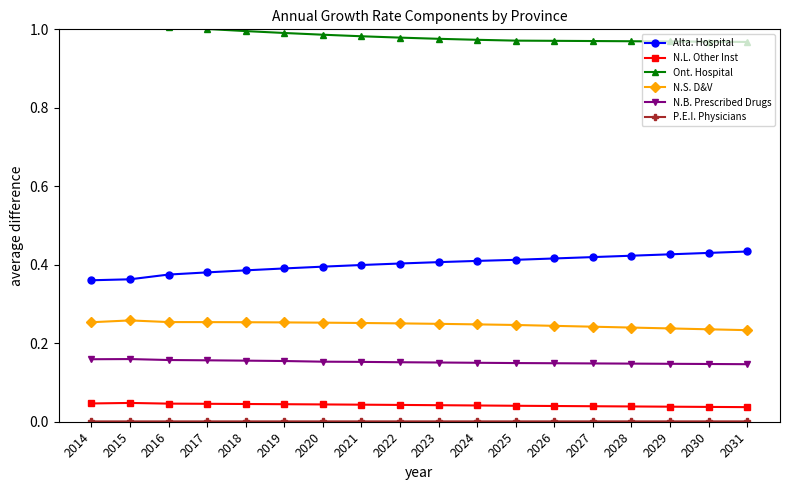

True or false: Alta. Hospital has a value of 0.4 at 2014.

True